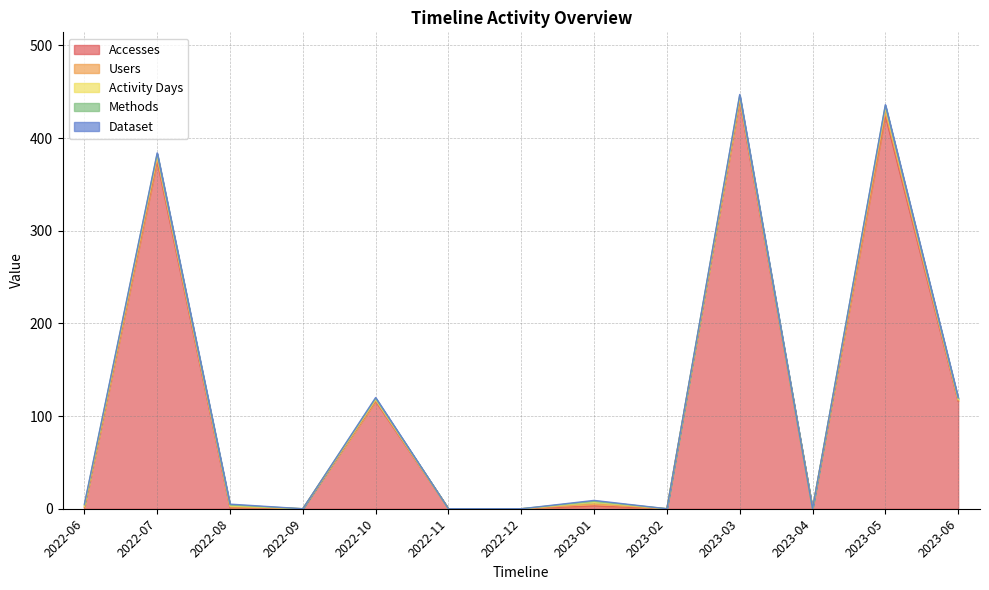

Is the value of Activity Days at 2022-12 greater than the value of Methods at 2022-11?

No